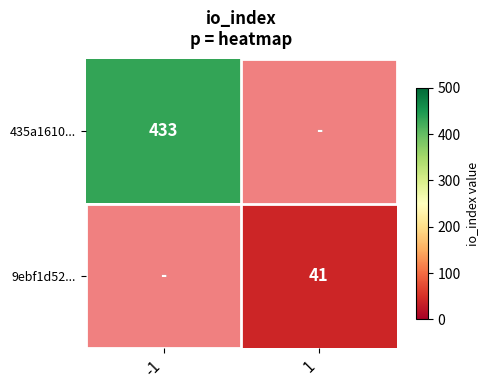

Is it true that 435a1610... equals 433 at -1?

True